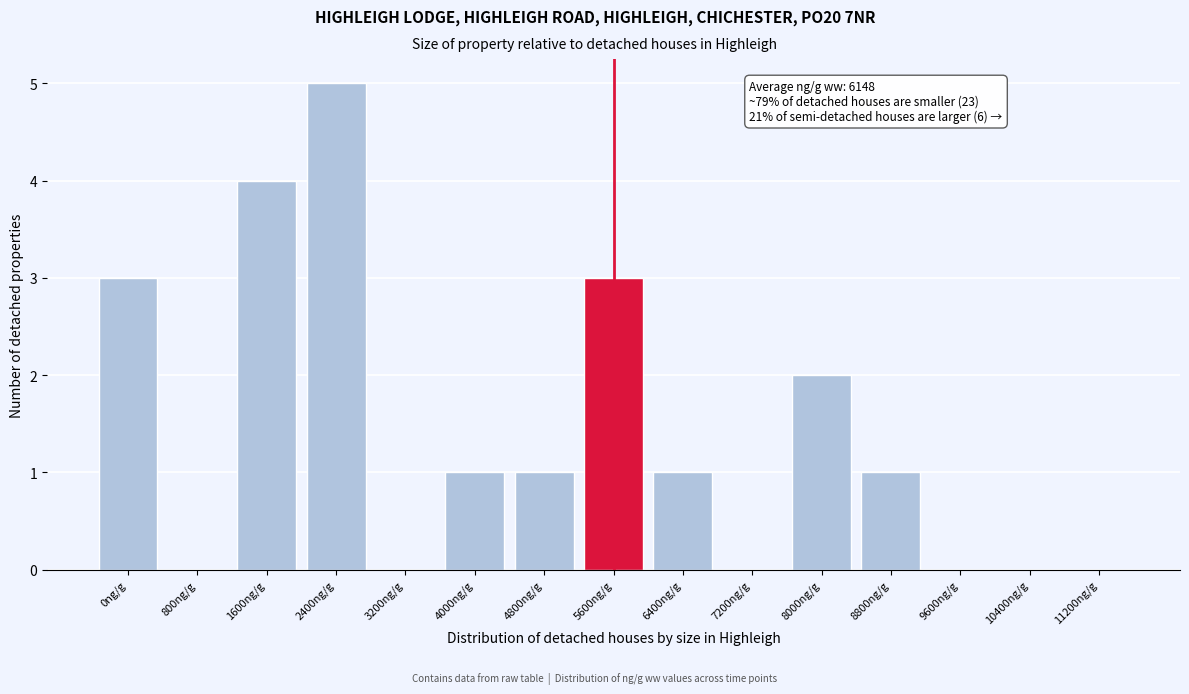

Reading left to right, list all the values displayed in this chart.

0ng/g=3	800ng/g=0	1600ng/g=4	2400ng/g=5	3200ng/g=0	4000ng/g=1	4800ng/g=1	5600ng/g=3	6400ng/g=1	7200ng/g=0	8000ng/g=2	8800ng/g=1	9600ng/g=0	10400ng/g=0	11200ng/g=0